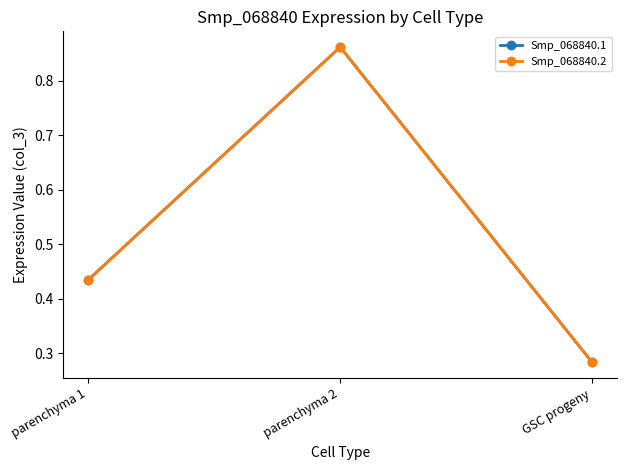

What is the label of the 1st point from the left?

parenchyma 1